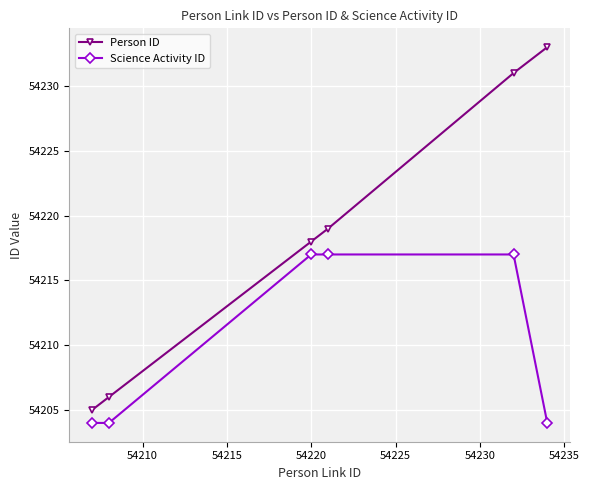

What is the value of the Person ID point at the 1st from the left?

54205